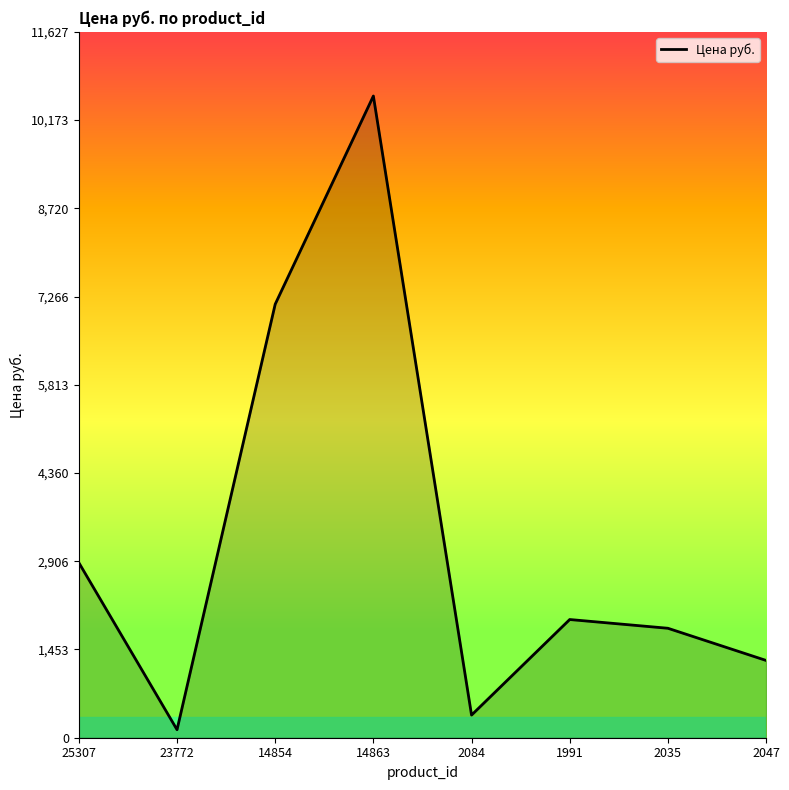

At which category does the data reach its first local valley?

23772